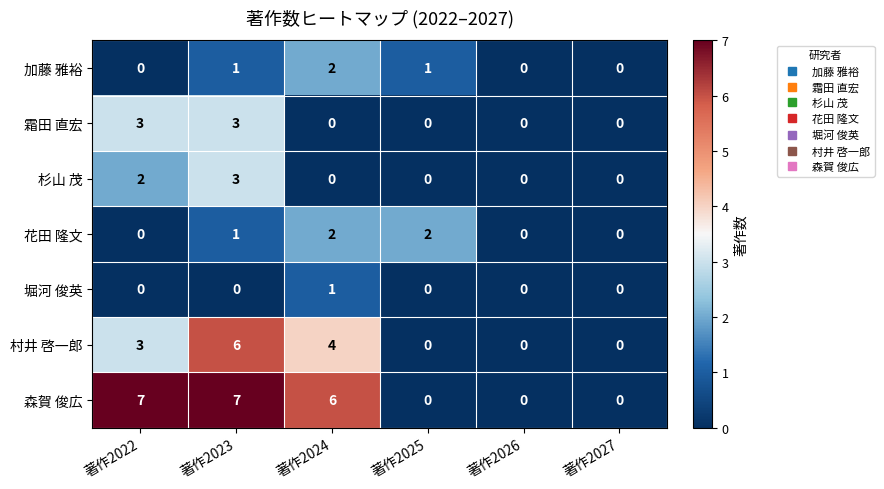

At which label does 村井 啓一郎 reach its peak?

著作2023